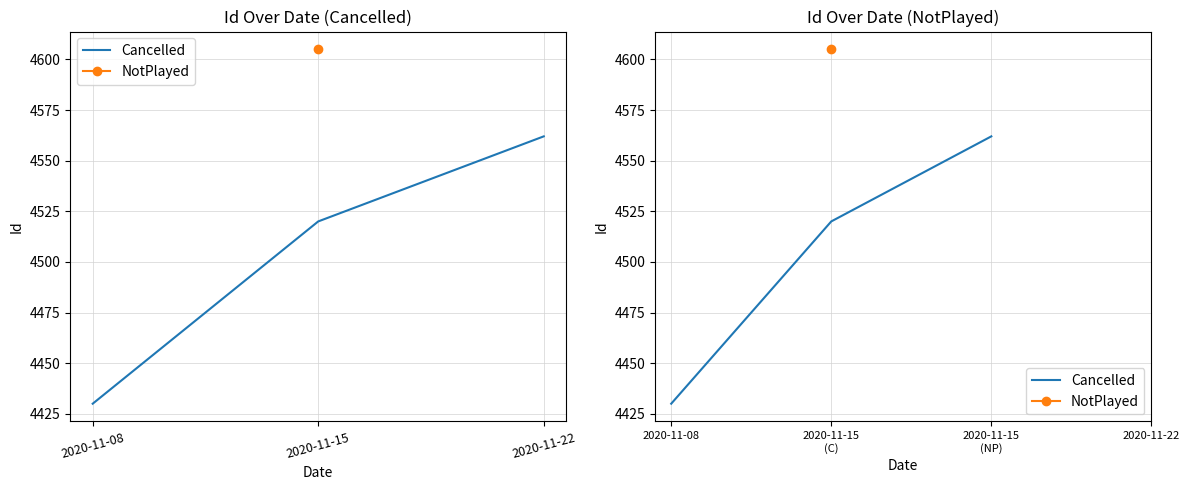

Rank the categories by value from highest to lowest.

2020-11-15 (NP), 2020-11-15 (C), 2020-11-08